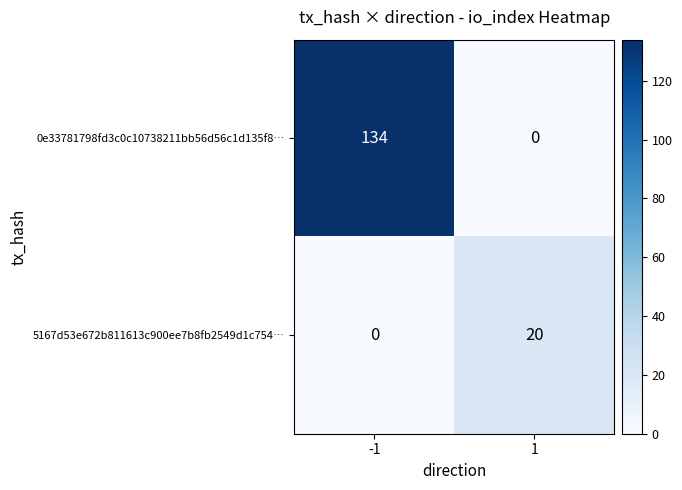

How many series are shown in this chart?

2